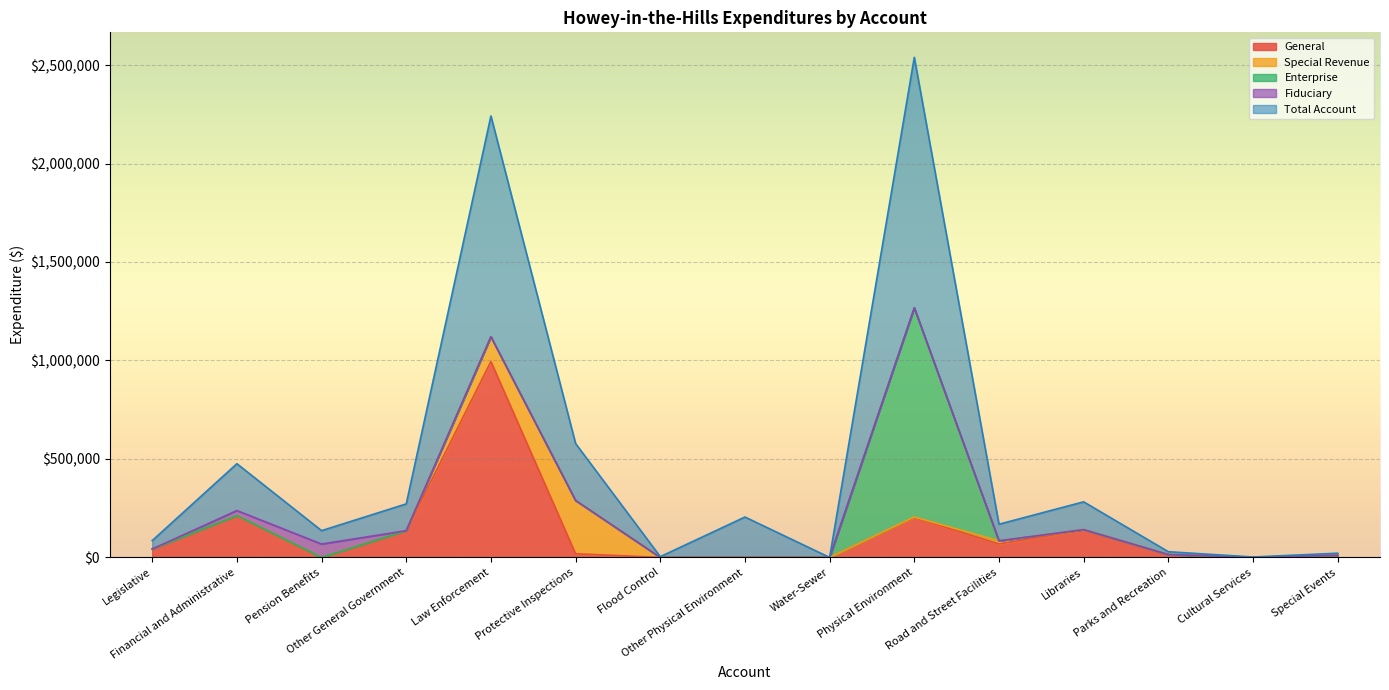

Is it true that Enterprise equals 0 at Special Events?

True